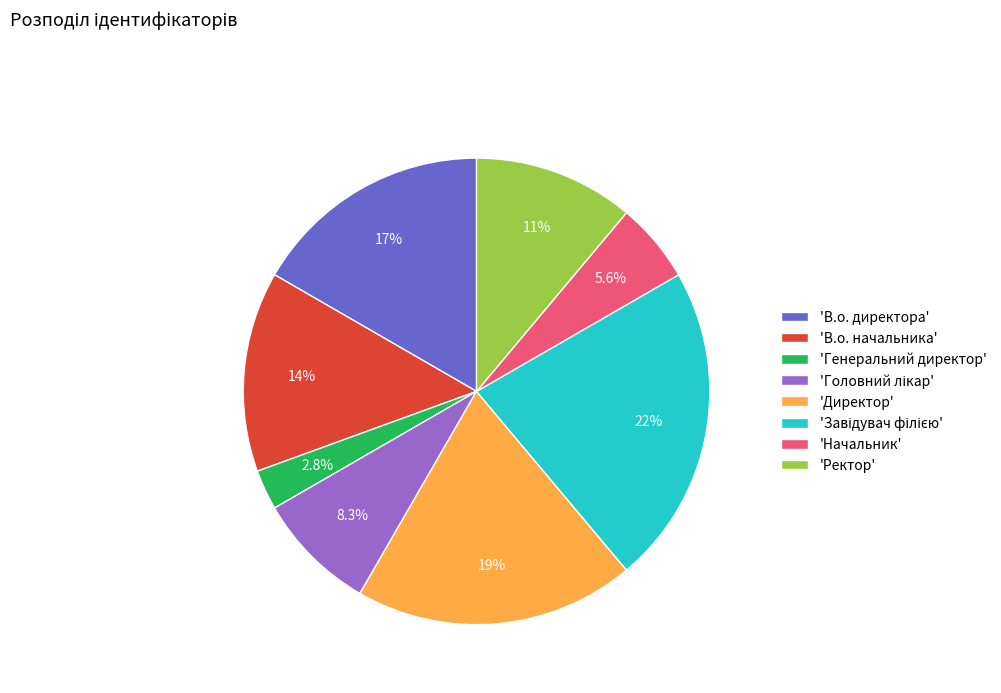

What is the smallest slice in the pie chart?

'Генеральний директор'